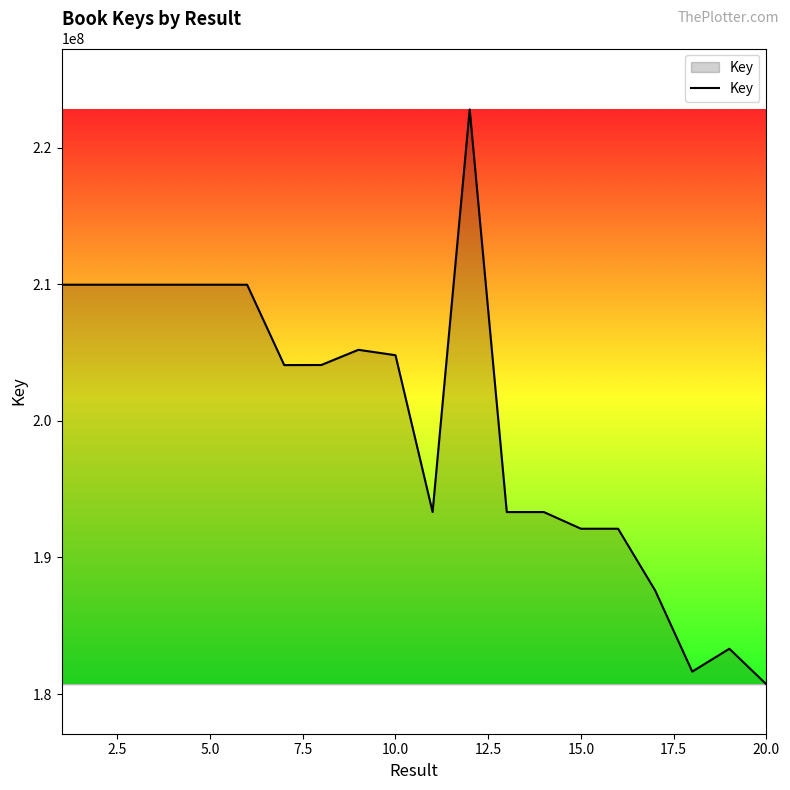

Does the chart display data point markers on the line(s)?

No